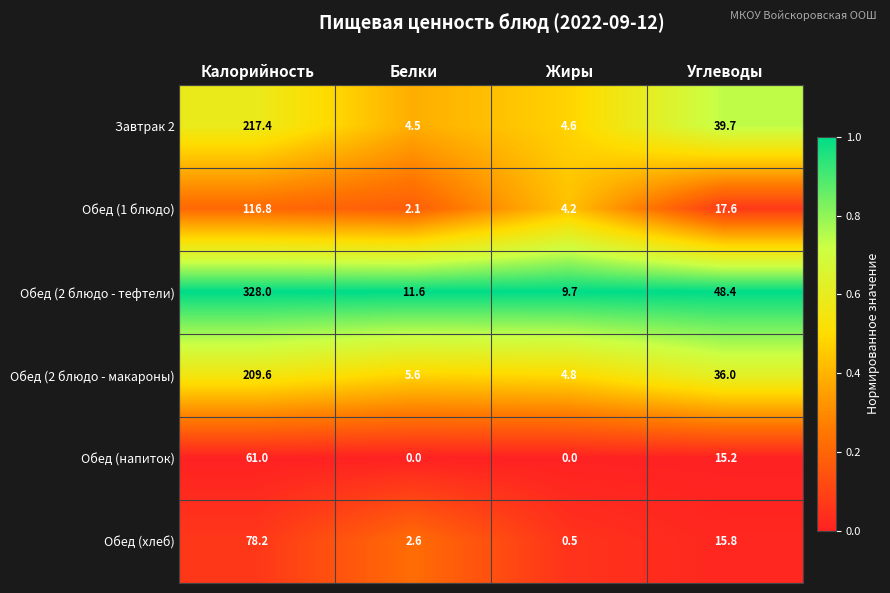

Which series changed the most between Калорийность and Жиры?

Обед (2 блюдо - тефтели)